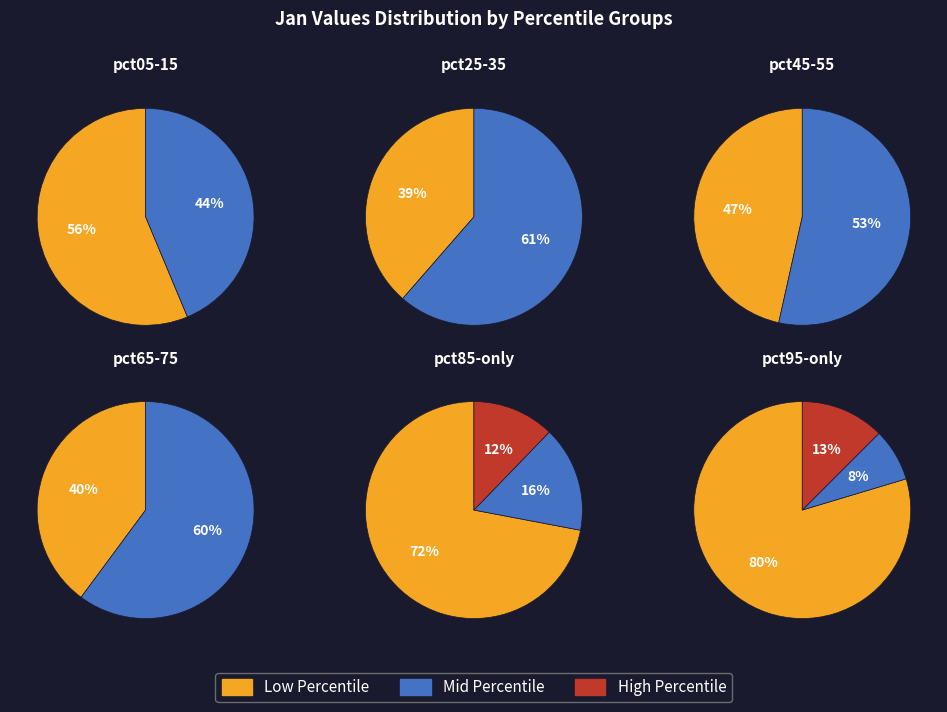

Which category has the biggest portion of the pie?

pct95